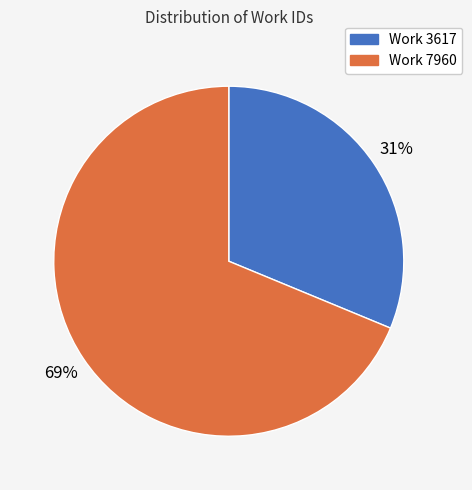

Is the sum of Work 3617 and Work 7960 greater than half?

Yes